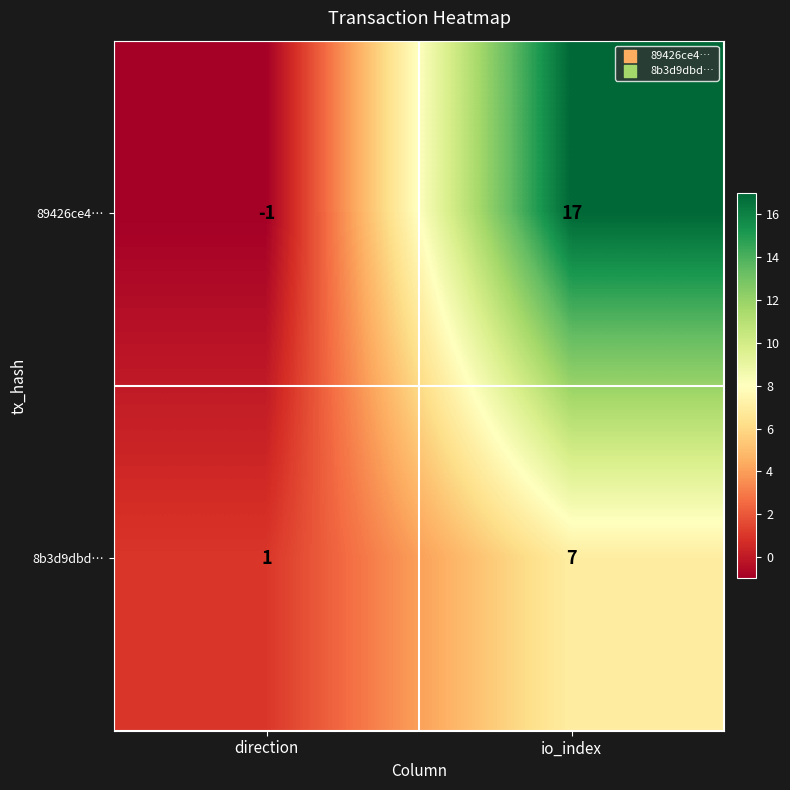

Reading left to right, transcribe all the data shown in this chart.

89426ce4…: -1	17
8b3d9dbd…: 1	7